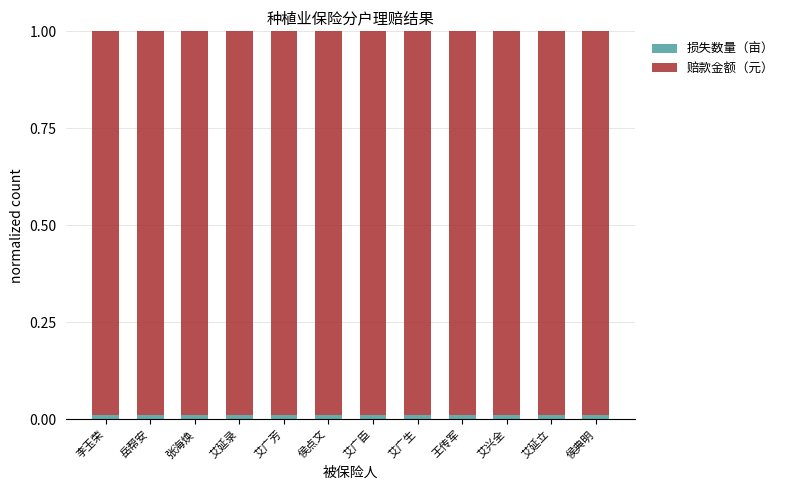

What are all the series names shown in the legend?

损失数量（亩）, 赔款金额（元）